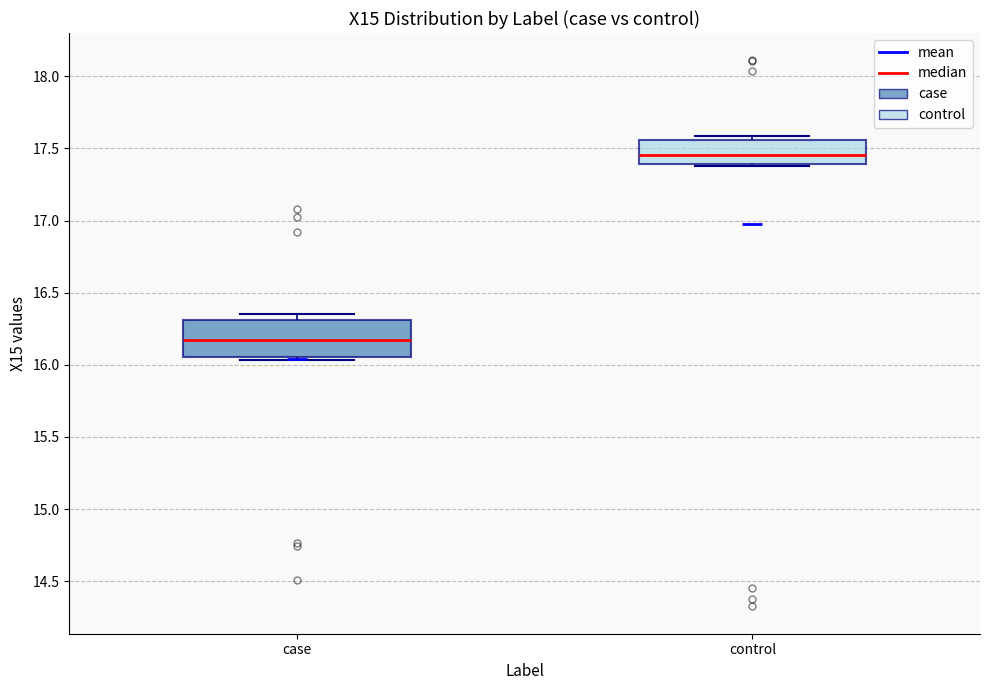

Reading left to right, transcribe this box plot: for each box, give where its median line is, the range the box spans, and where its two whiskers end, as read against the y-axis. The values are not printed on the chart, so give them approximately, as read against the axis.

case: median 16.15, box 16.05 to 16.30, whiskers 16.05 (just below the box's lower edge) to 16.35
control: median 17.45, box 17.40 to 17.55, whiskers 17.40 to 17.60